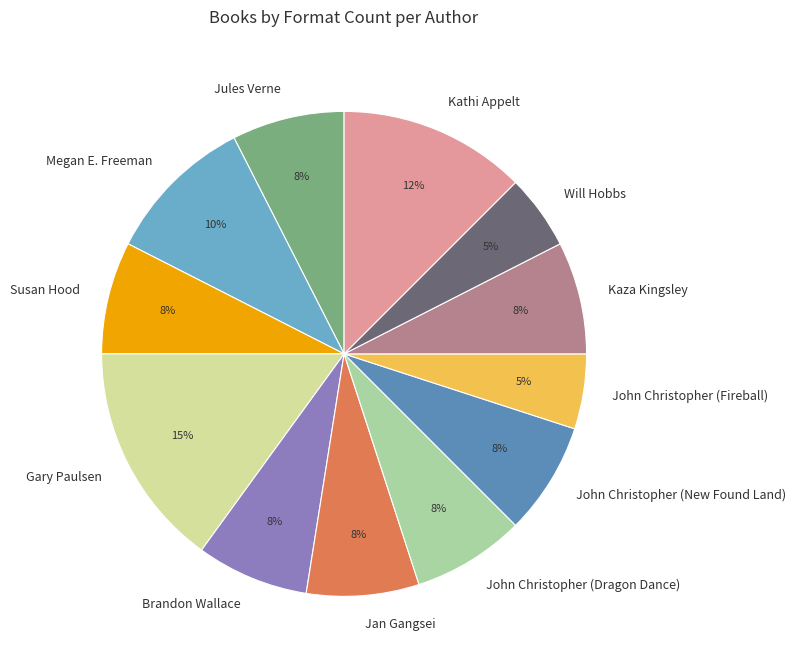

How many slices are in this pie chart?

12